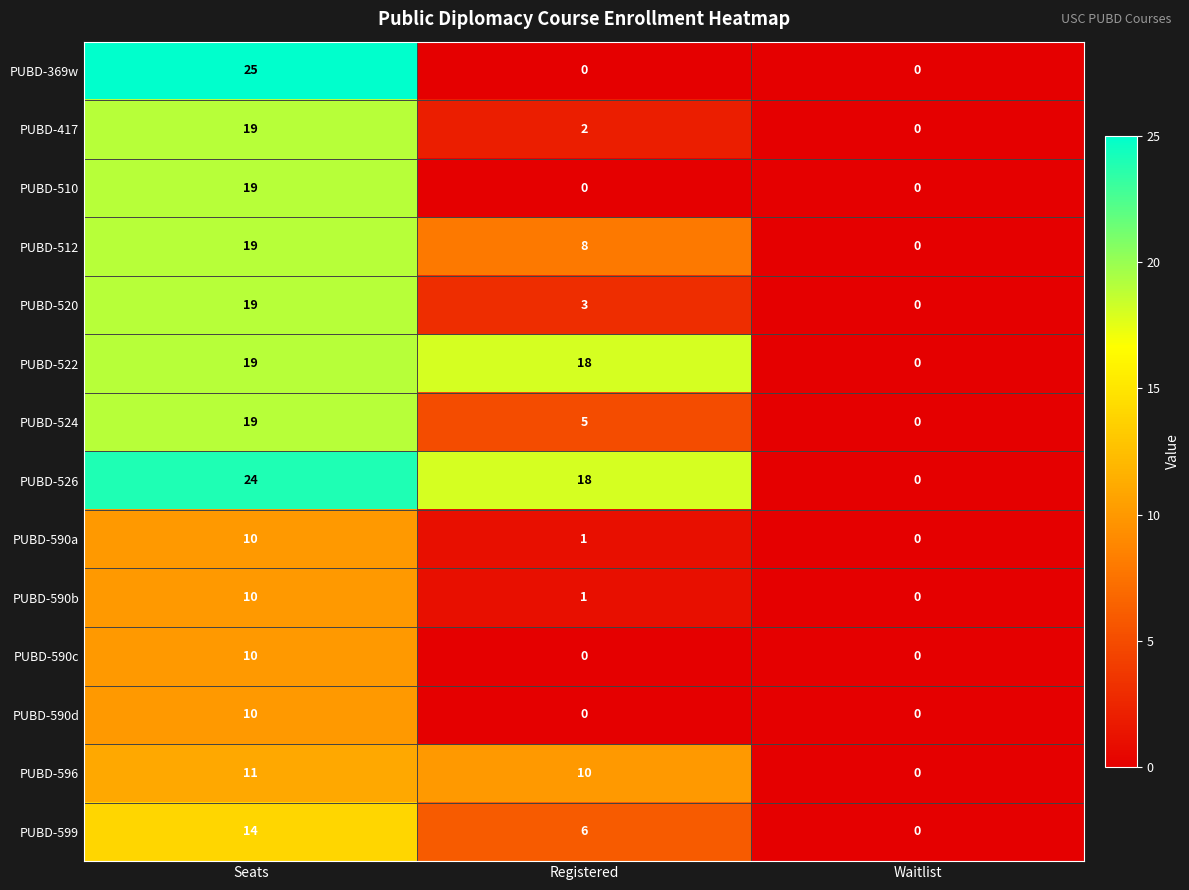

Is it true that PUBD-520 equals 26 at Seats?

False